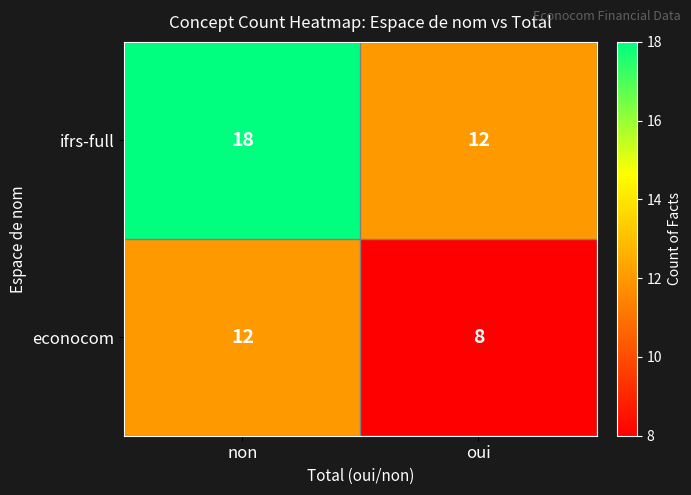

Read the econocom value at oui.

8